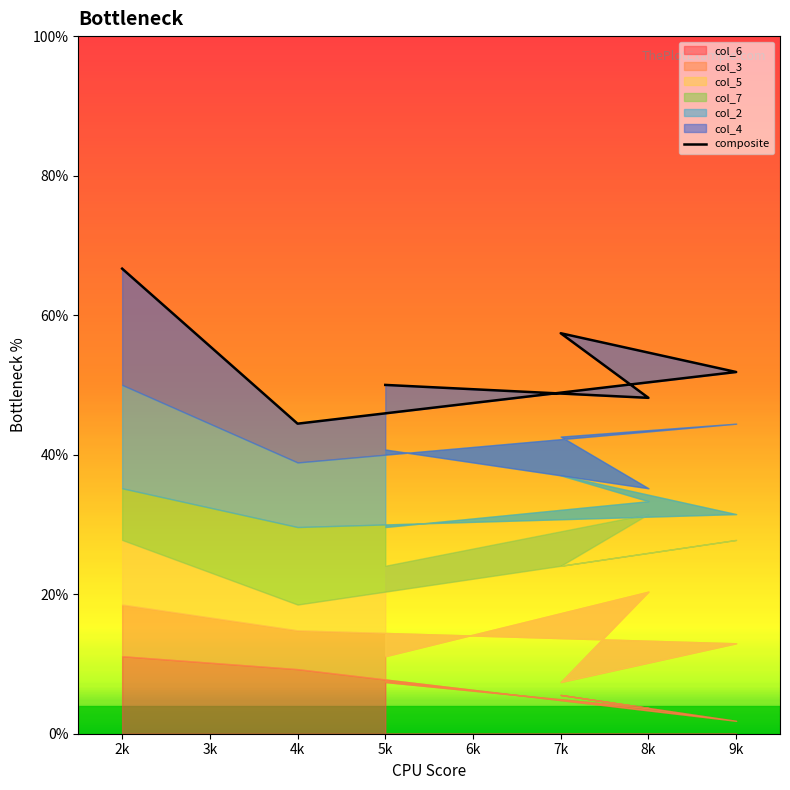

What is the ratio of the value at 9k to the value at 4k?

1.2